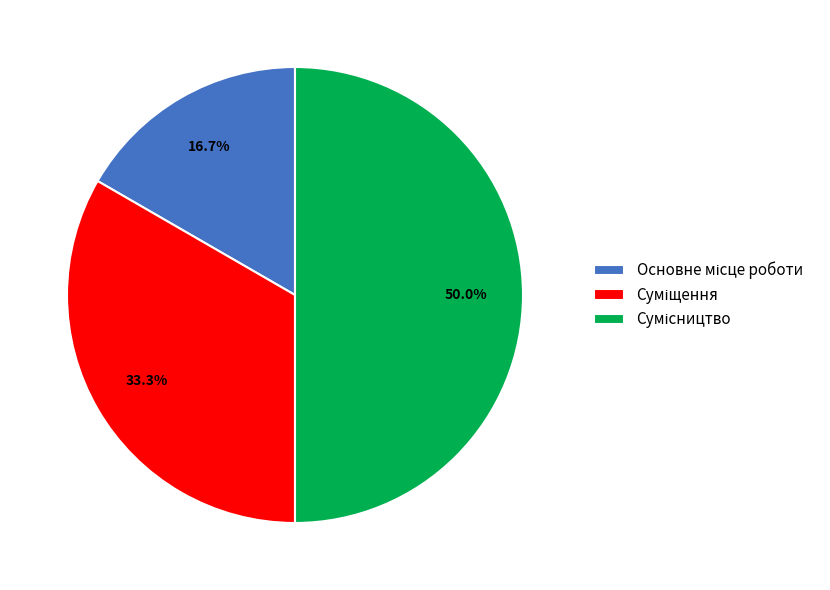

Which slice is the largest?

Сумісництво